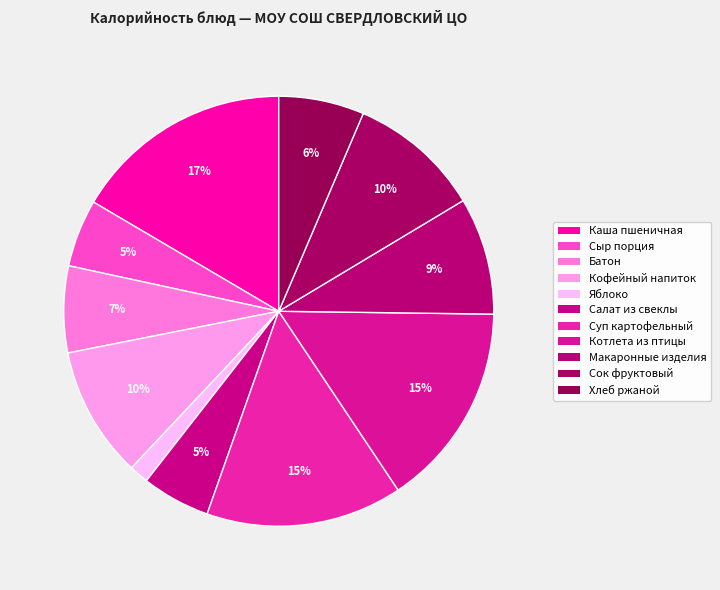

Is the sum of Яблоко and Каша пшеничная greater than half?

No